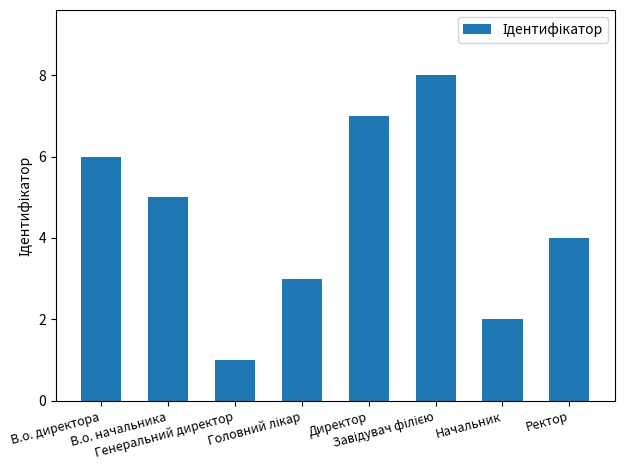

Reading left to right, list all the values displayed in this chart.

6	5	1	3	7	8	2	4